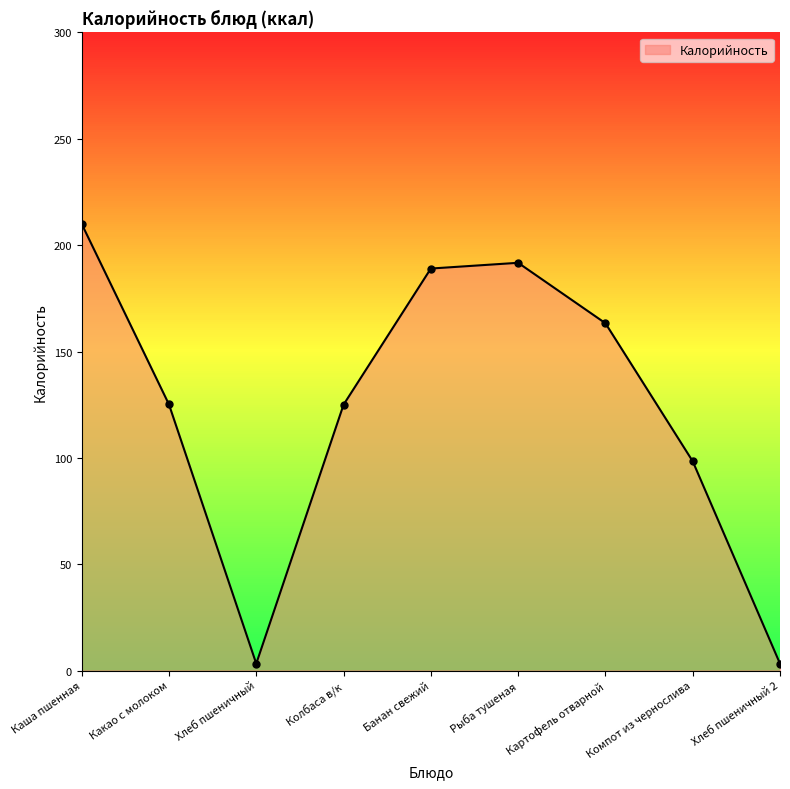

At which category does the chart reach its peak across all series?

Каша пшенная